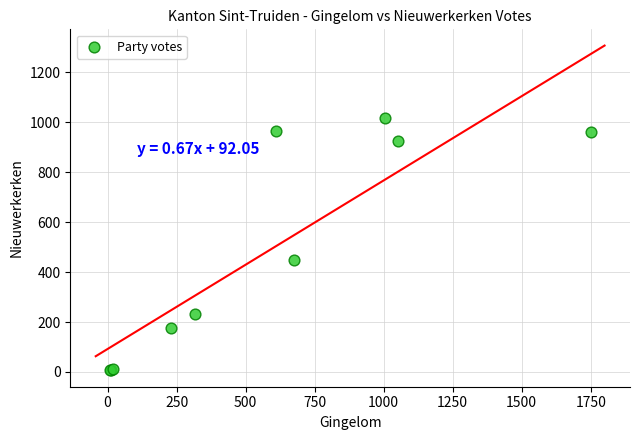

What Y value in the scatter plot is closest to 512?

450